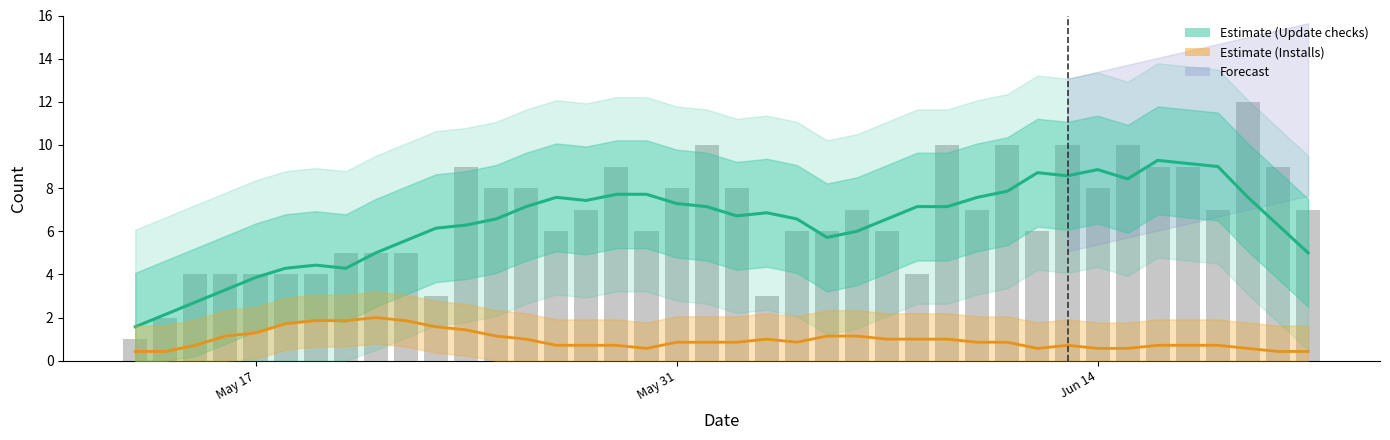

What is the lowest value of the Update checks (estimate) series?

1.6